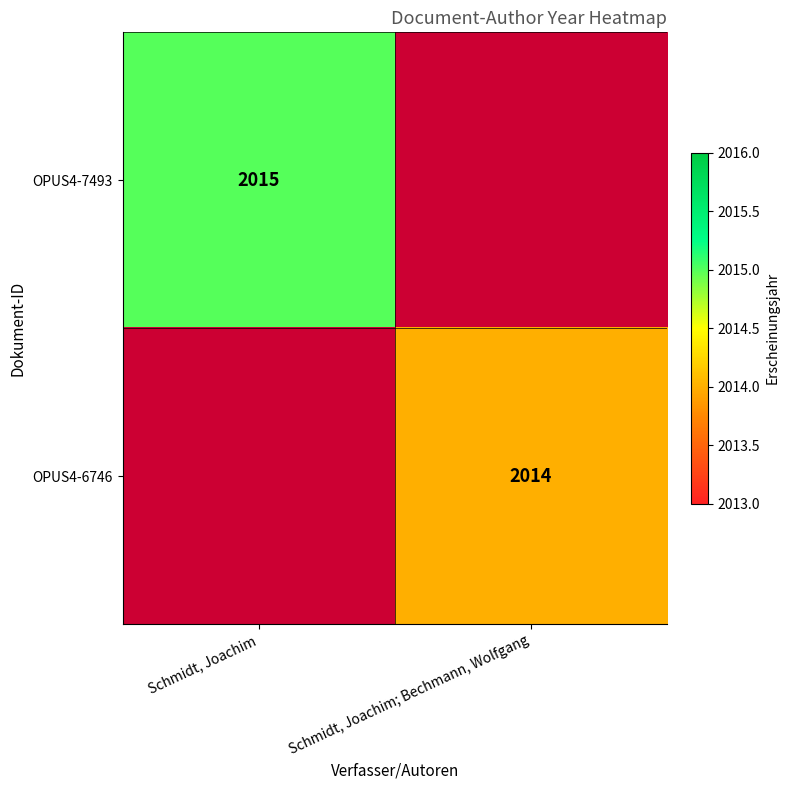

True or false: OPUS4-7493 has a value of 847 at Schmidt, Joachim.

False